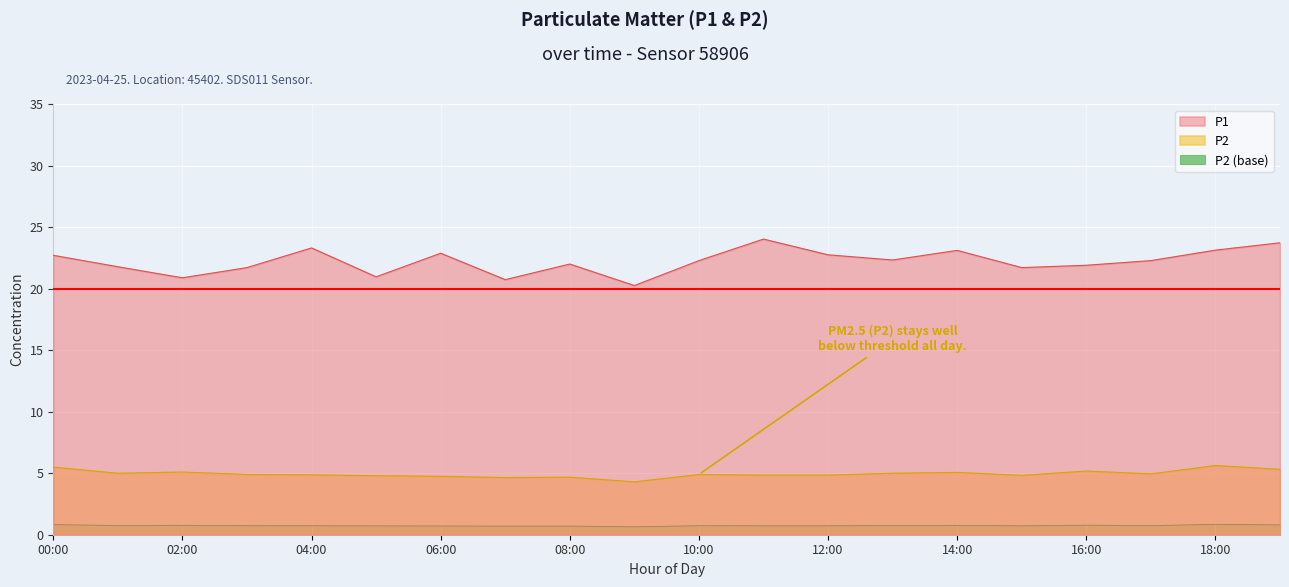

Which series has the largest total across all categories?

P1